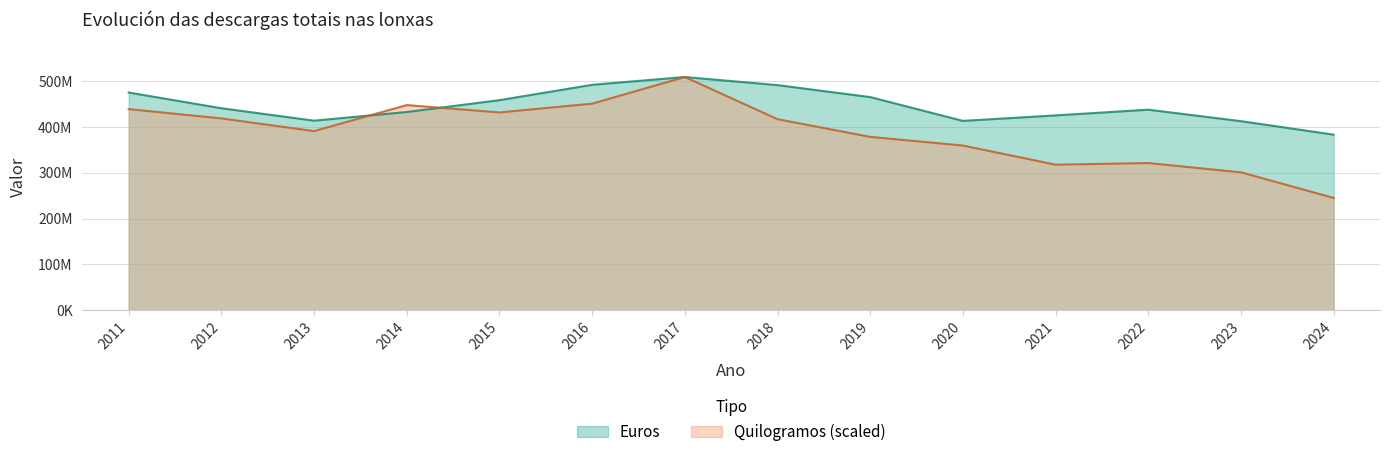

The Quilogramos series shows 217758065.4 at 2012. True or false?

False